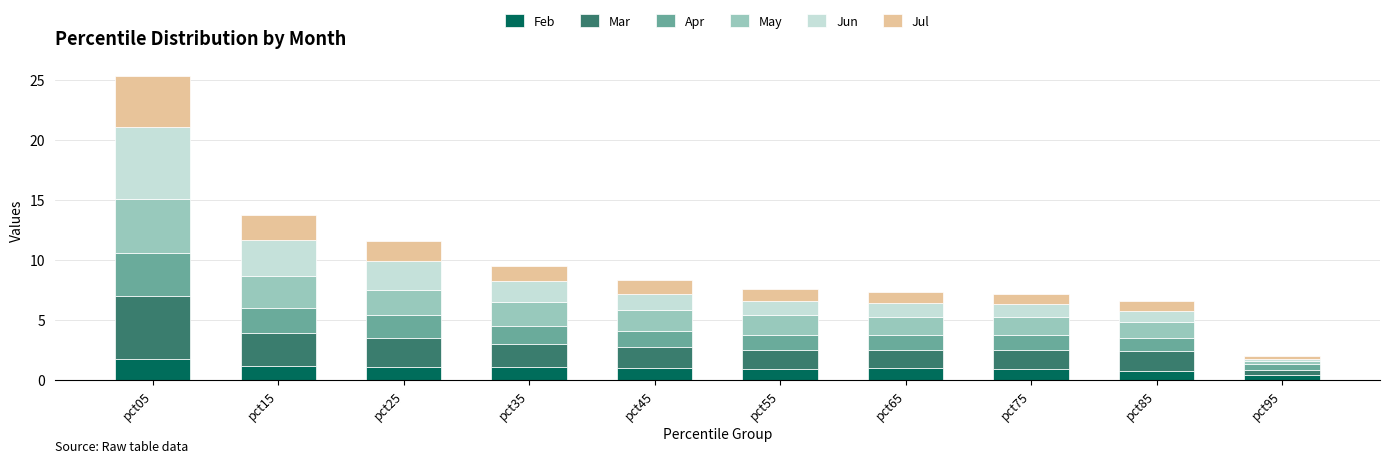

What is the sum of all Feb values?

9.9